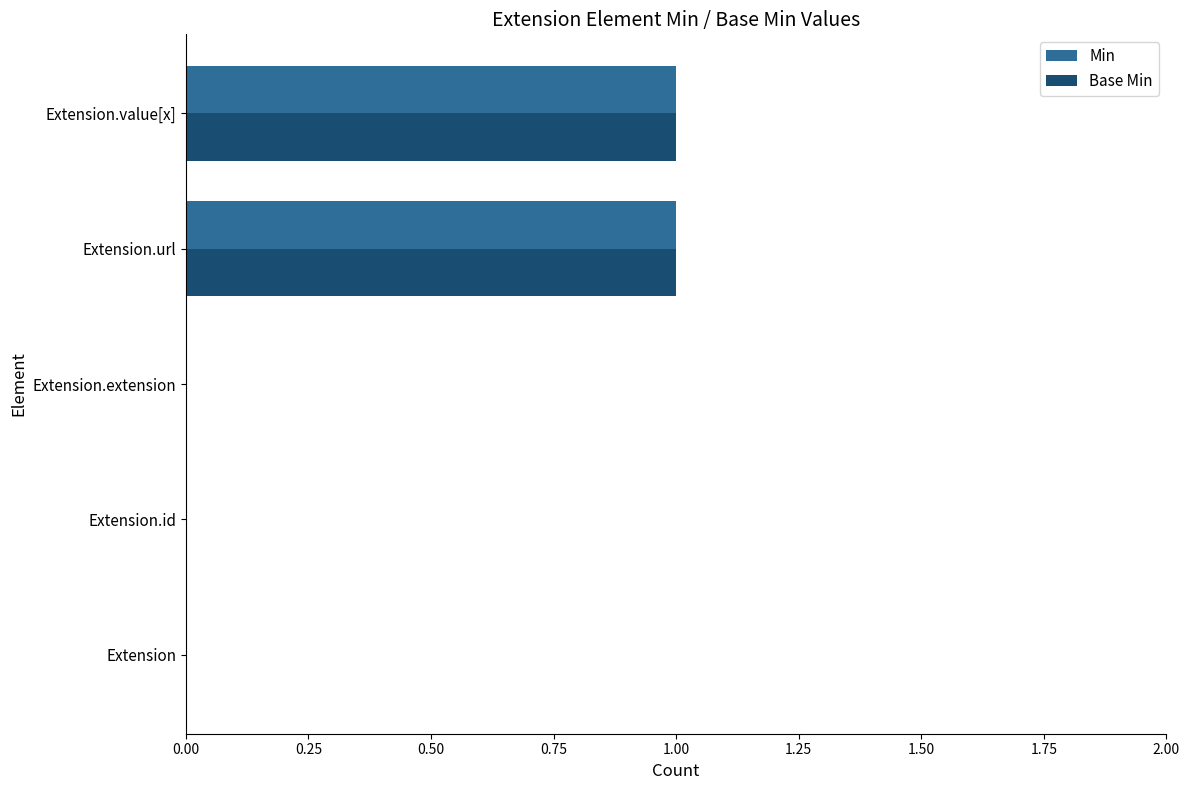

The value of Min at Extension is 1. True or false?

False